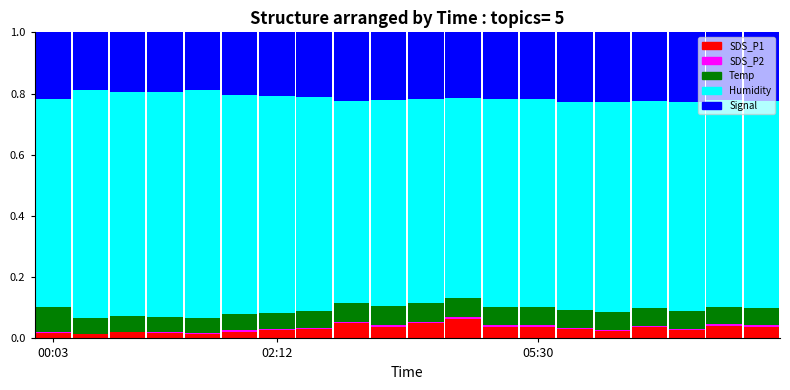

What is the sum of all SDS_P1 values?

0.6